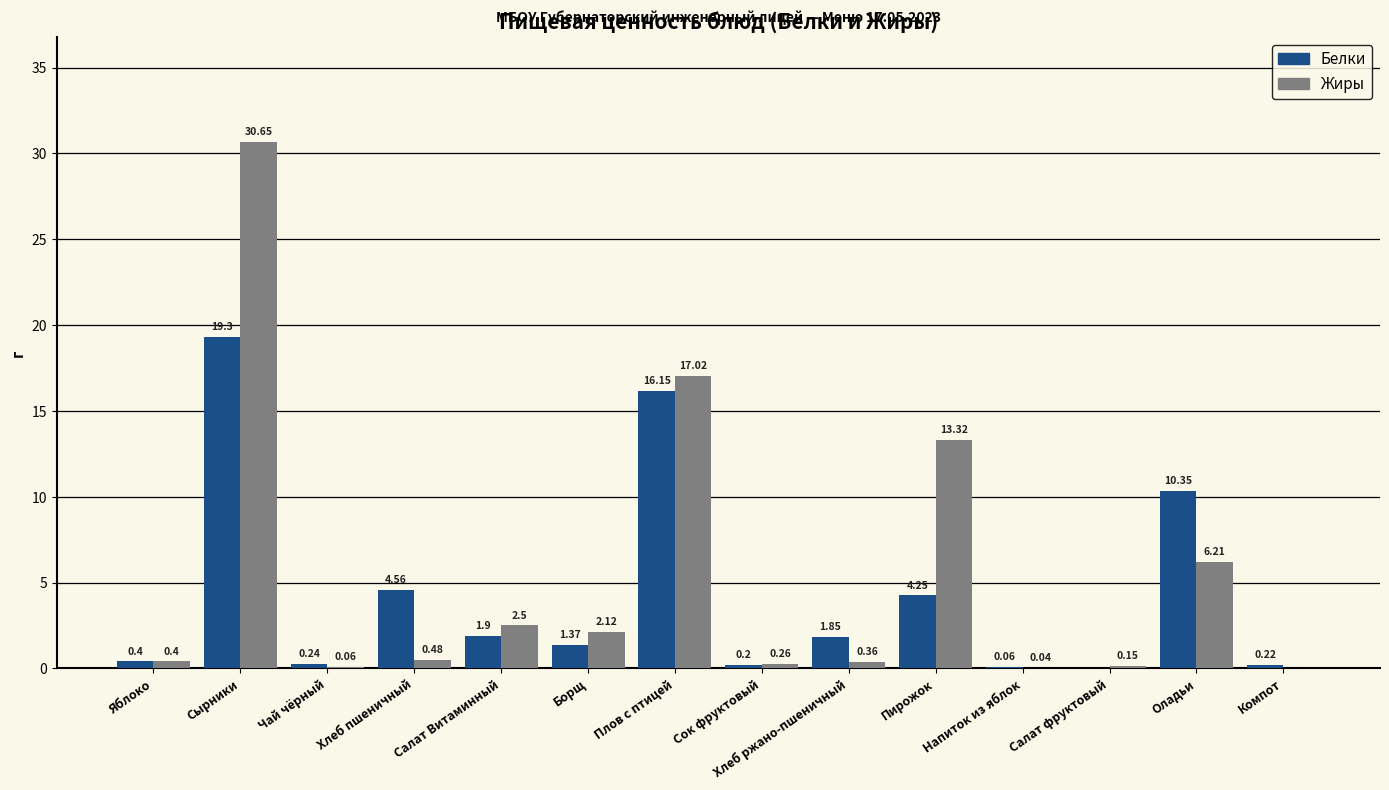

Is the value of Белки at Сырники greater than the value of Жиры at Плов с птицей?

Yes